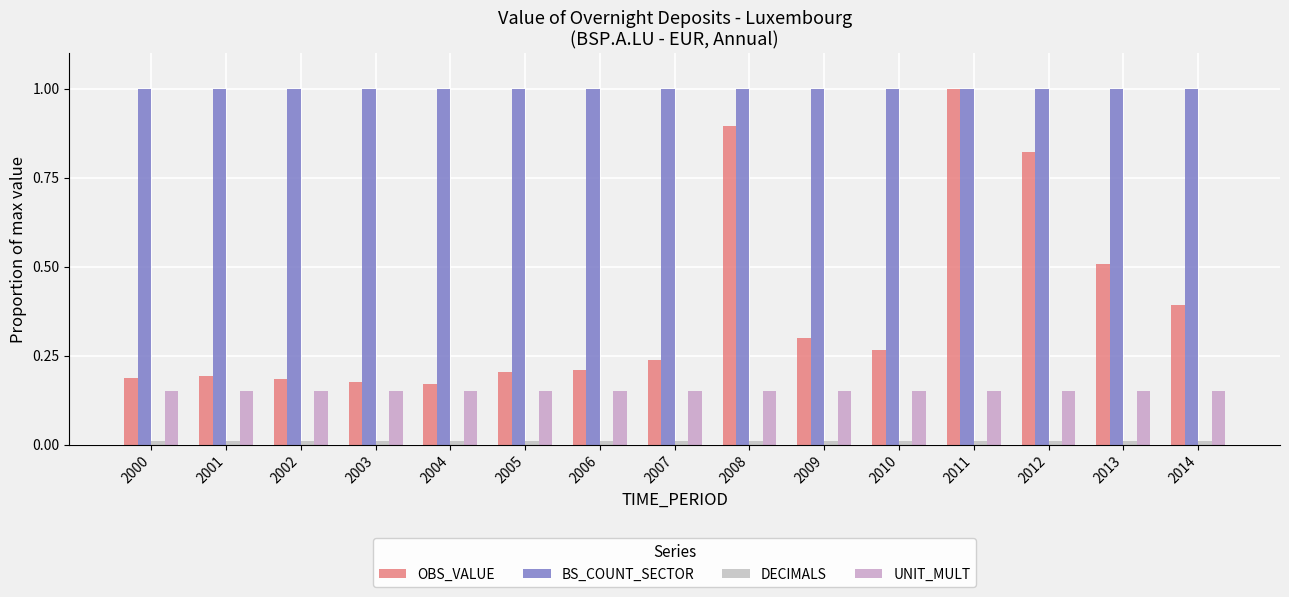

How many bars are there in each group?

4